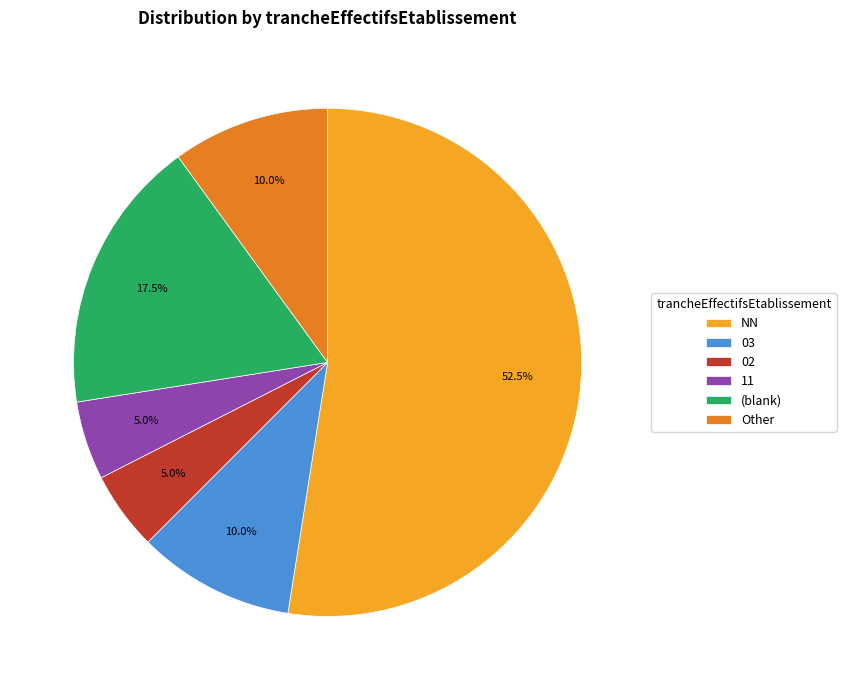

Count the number of slices in the pie.

6